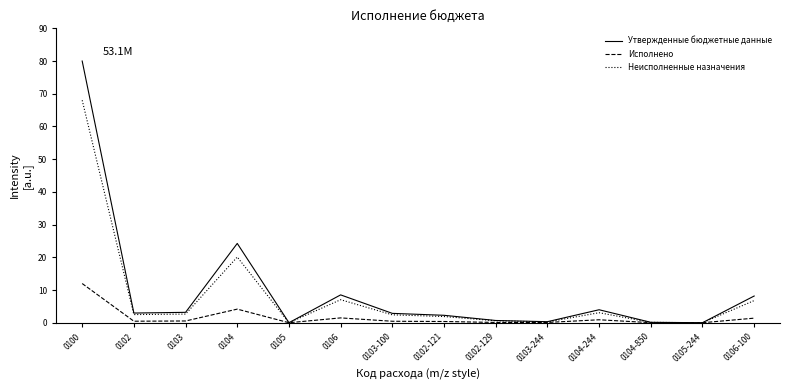

Which series changed the most between 0104 and 0104-850?

Утвержденные бюджетные данные